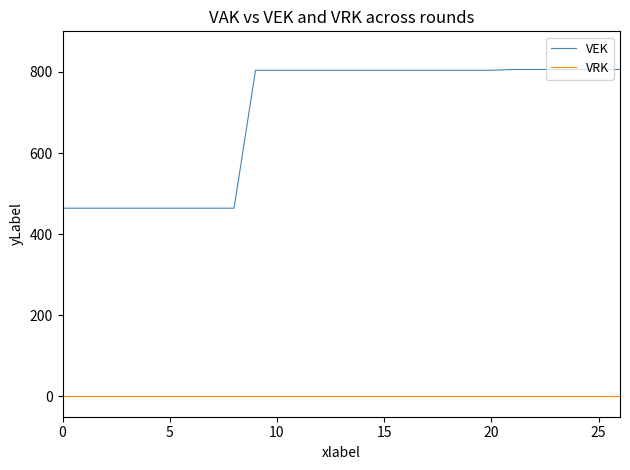

What is the difference between the second highest and minimum values in the VEK series?

342